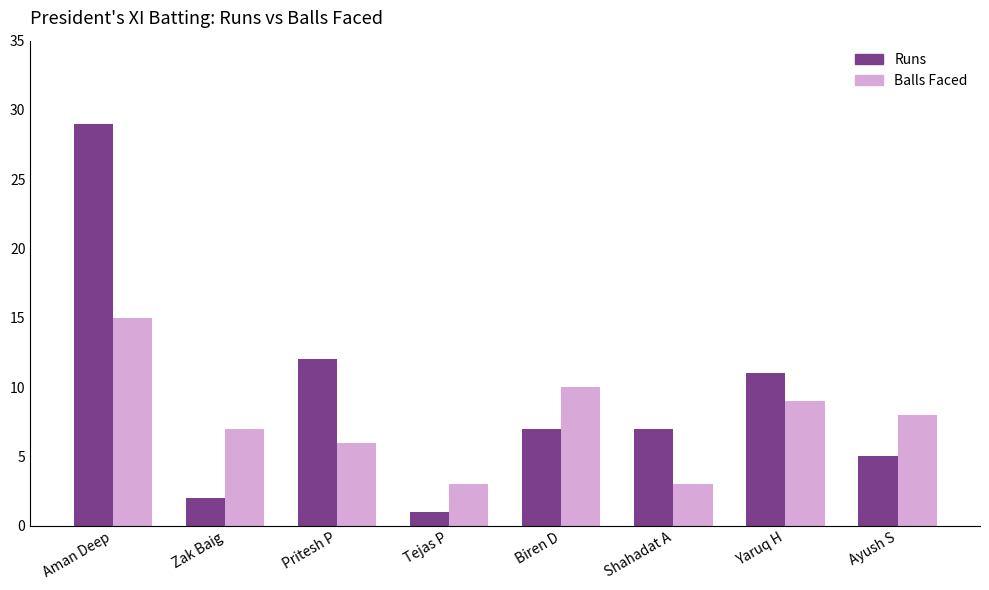

Which series changed the most between Aman Deep and Shahadat A?

Runs